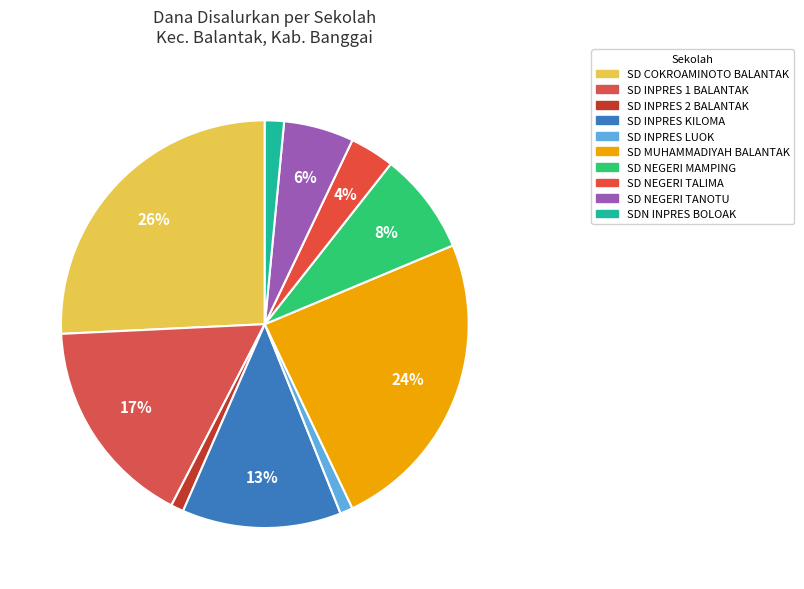

What is the change in value from SD NEGERI TANOTU to SDN INPRES BOLOAK?

-1800000